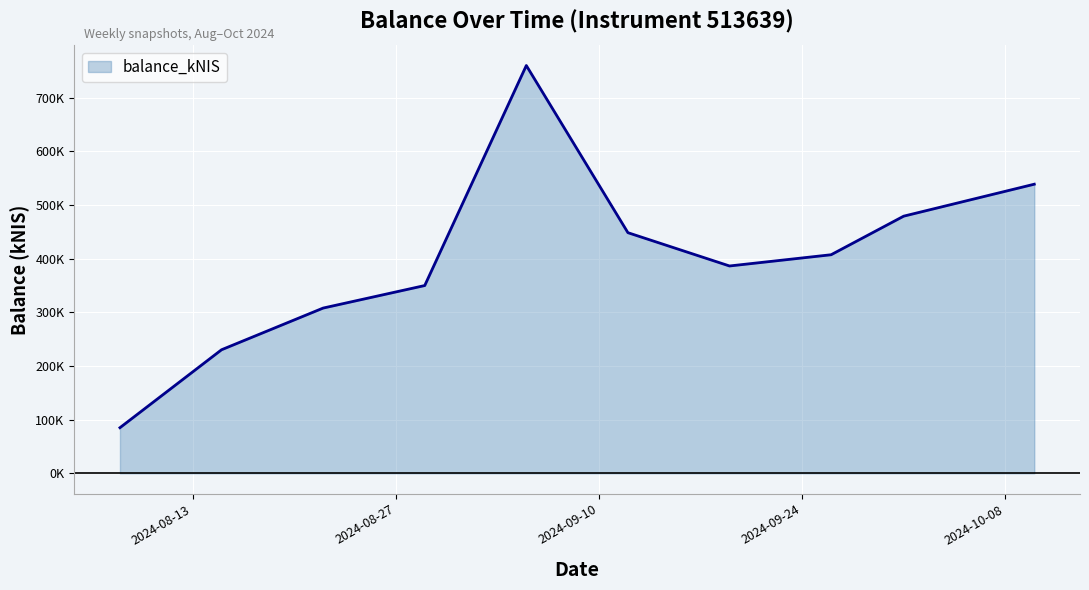

List the labels in order of value, largest first.

2024-09-05, 2024-10-10, 2024-10-01, 2024-09-12, 2024-09-26, 2024-09-19, 2024-08-29, 2024-08-22, 2024-08-15, 2024-08-08